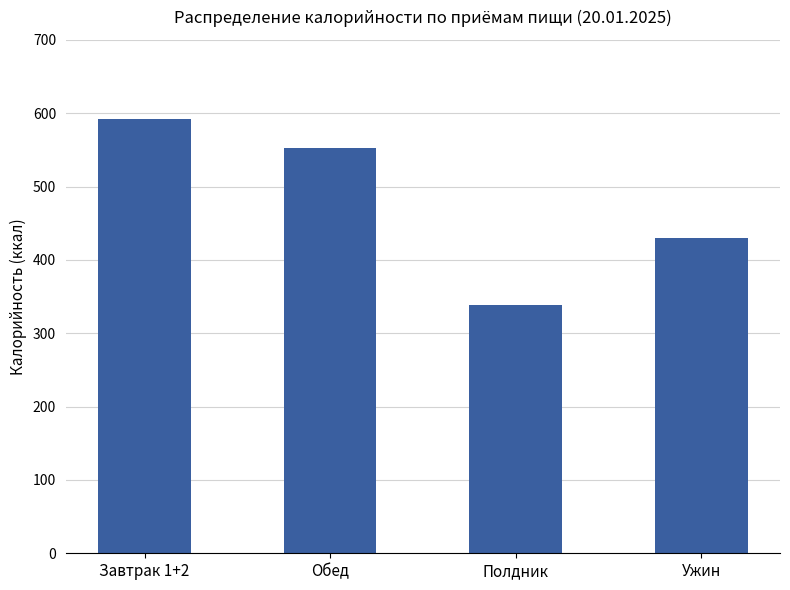

What is the change in value from Обед to Полдник?

-214